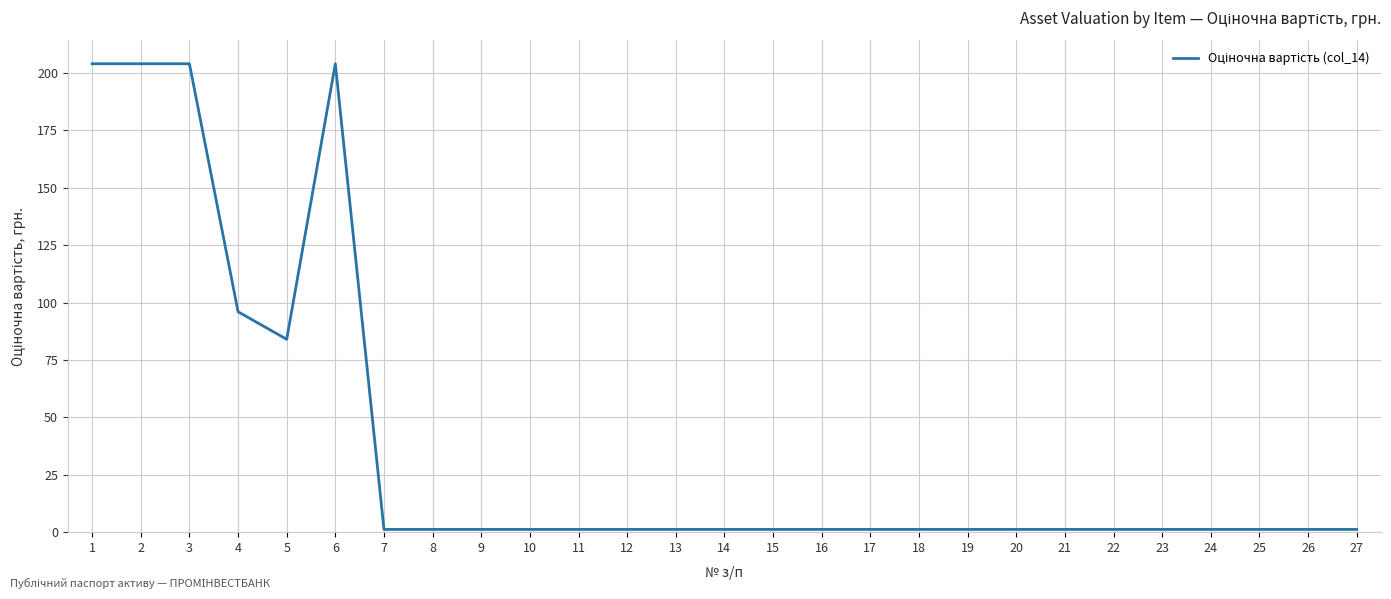

How many lines are shown in the chart?

1